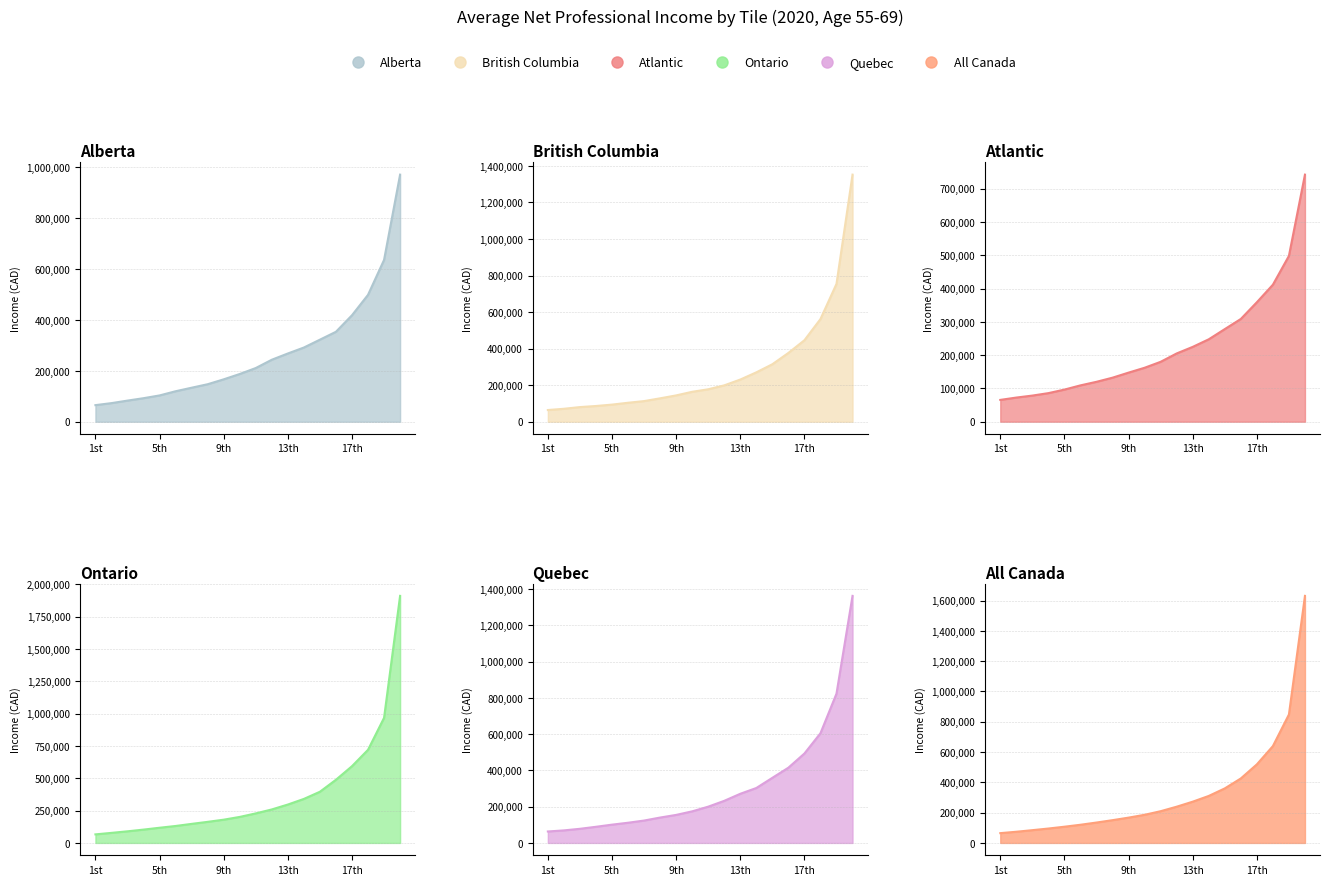

What is the label of the 16th point from the right?

5th